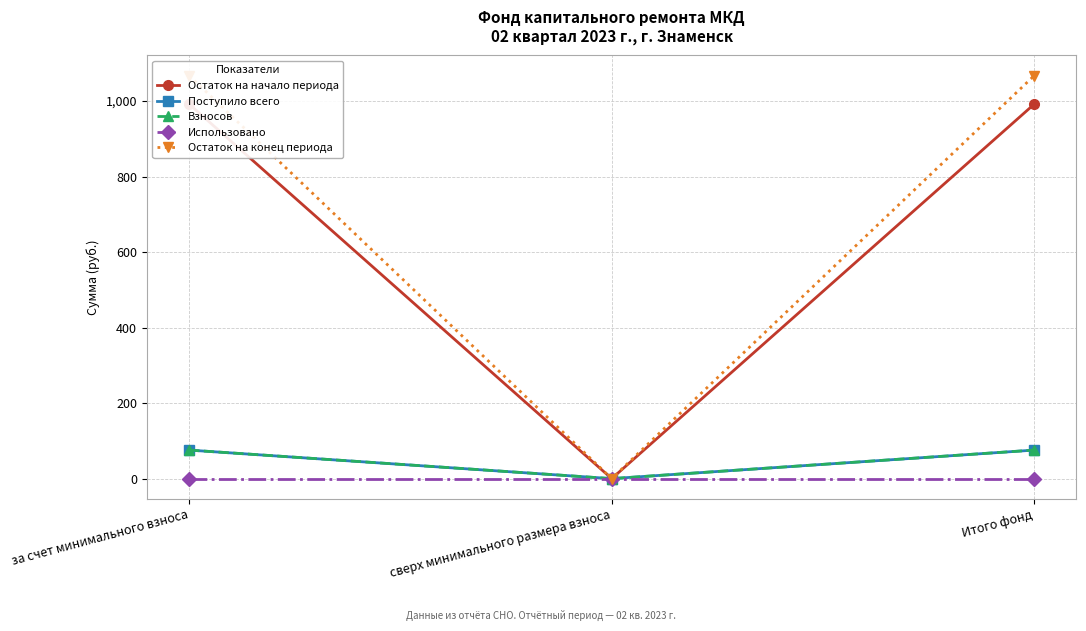

How many values in Взносов are above zero?

2